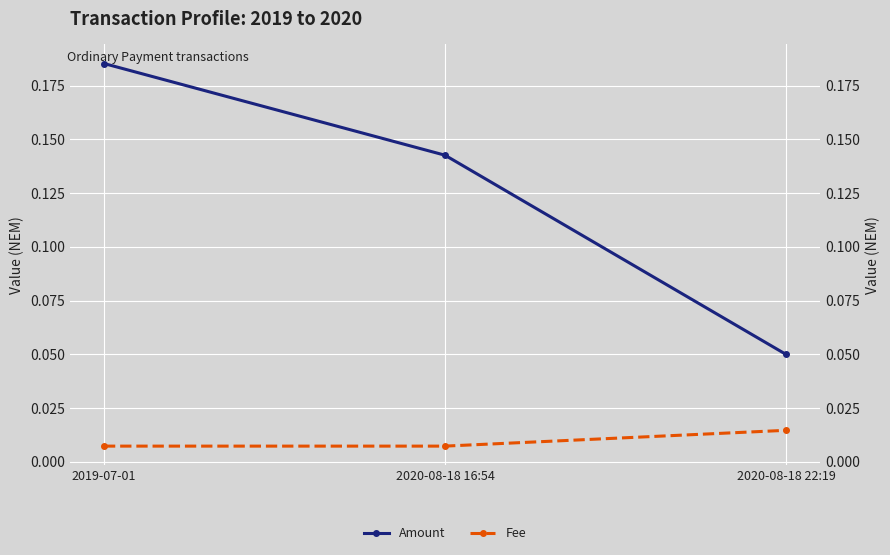

Which series has the widest spread of values?

Amount